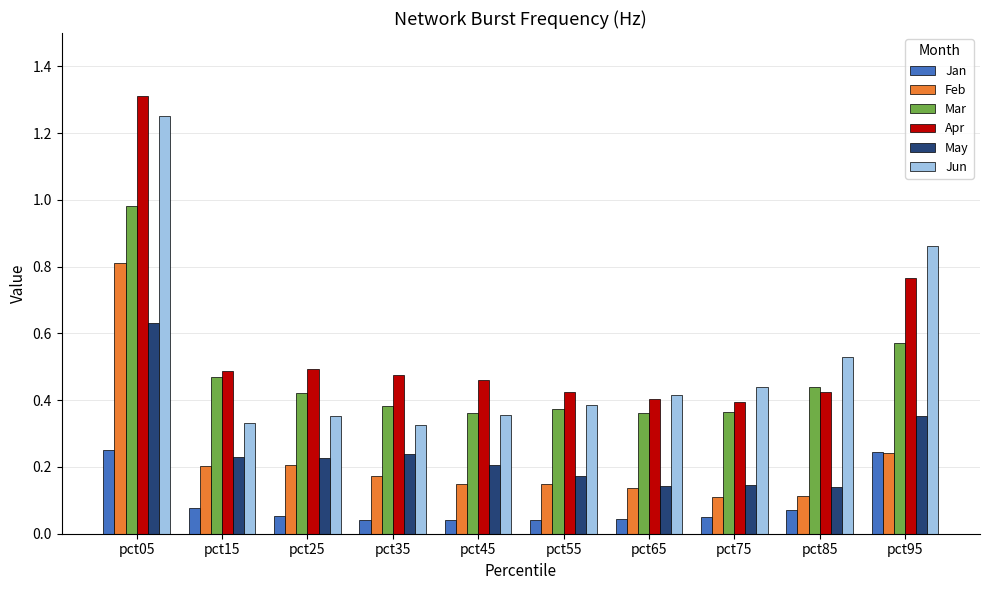

At which label does May reach its peak?

pct05